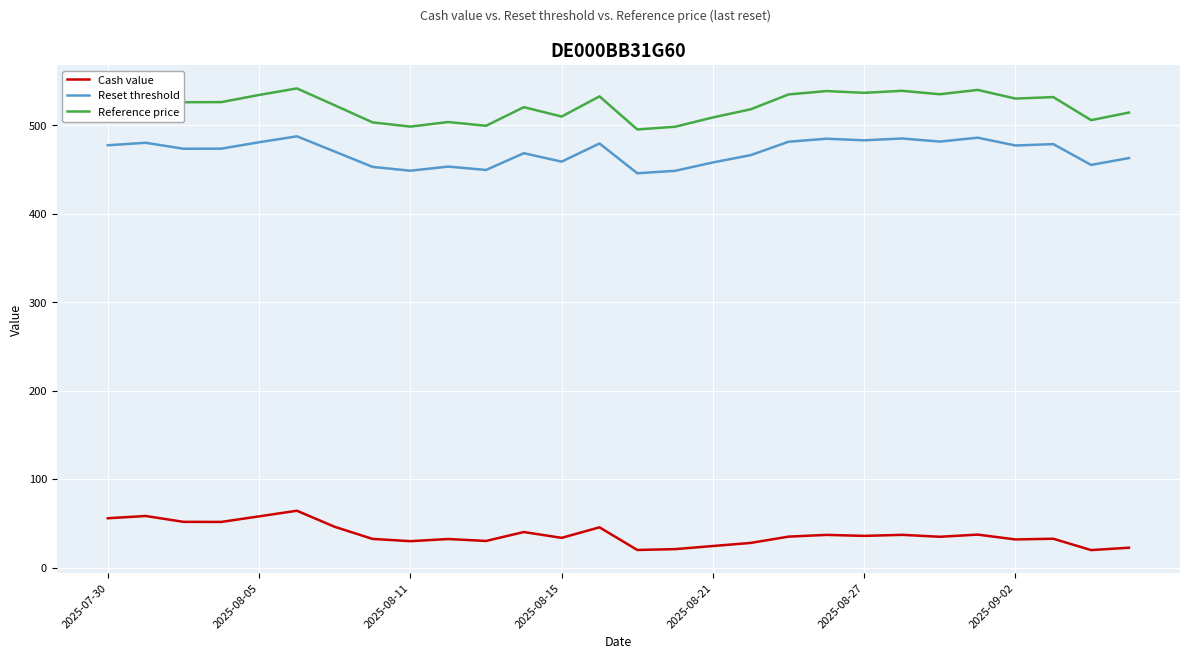

True or false: Cash value has more than 2 interior local peaks.

True